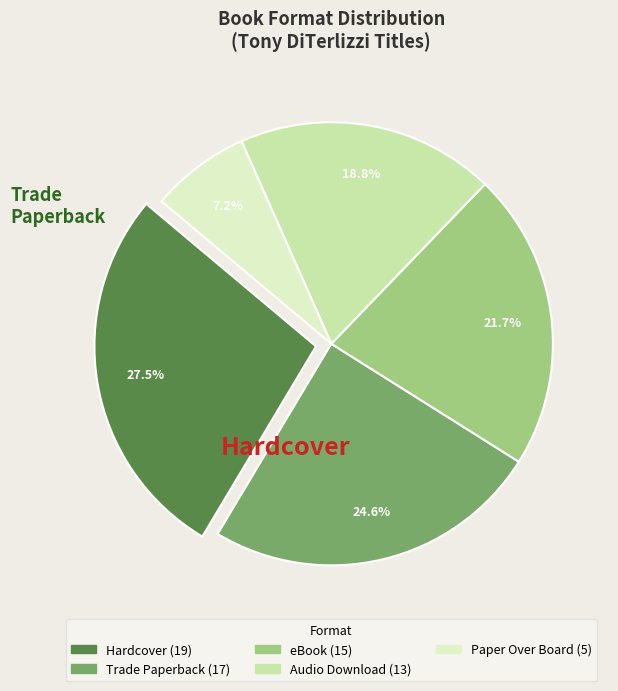

Does any single category account for the majority?

No